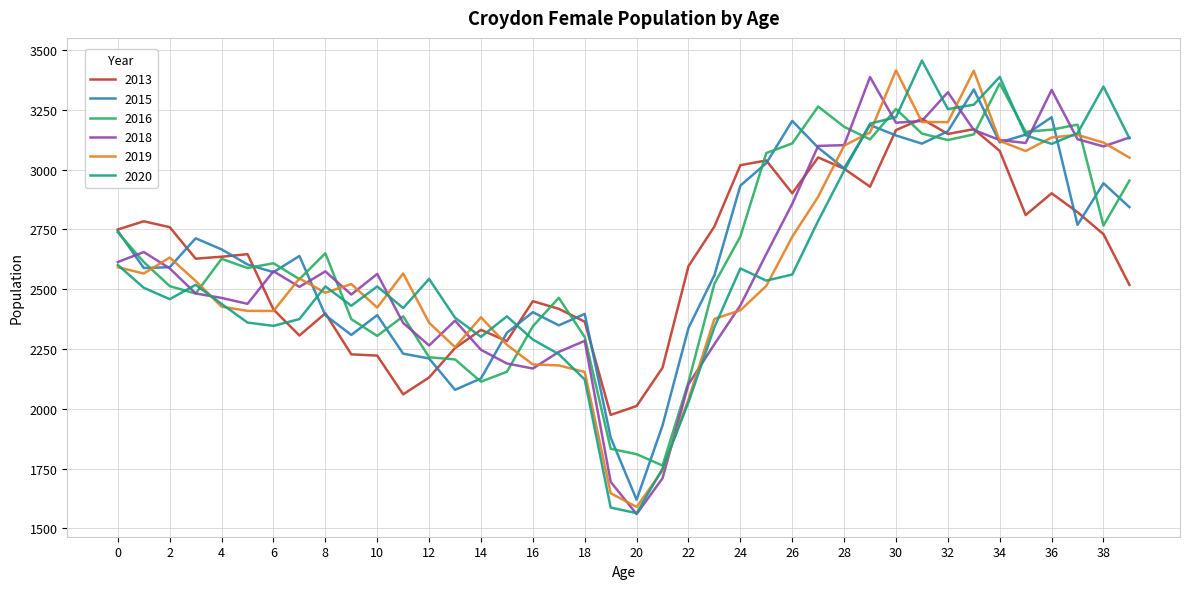

What are all the series names shown in the legend?

2013, 2015, 2016, 2018, 2019, 2020